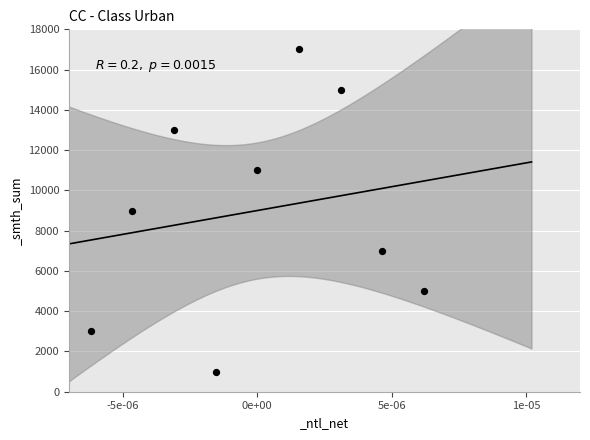

What is the range of Y values (max minus min)?

16000